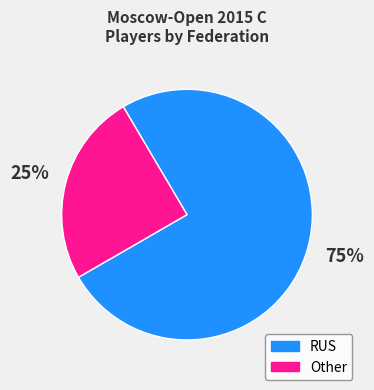

Is the sum of Other and RUS greater than half?

Yes